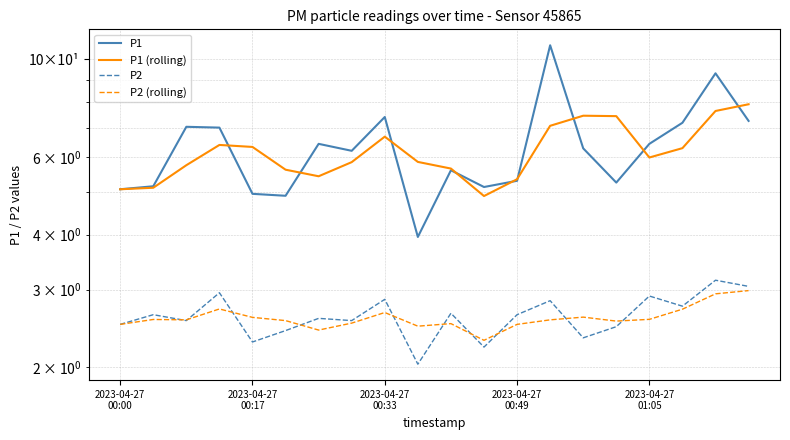

True or false: P2 (rolling) has more than 0 interior local peaks.

True